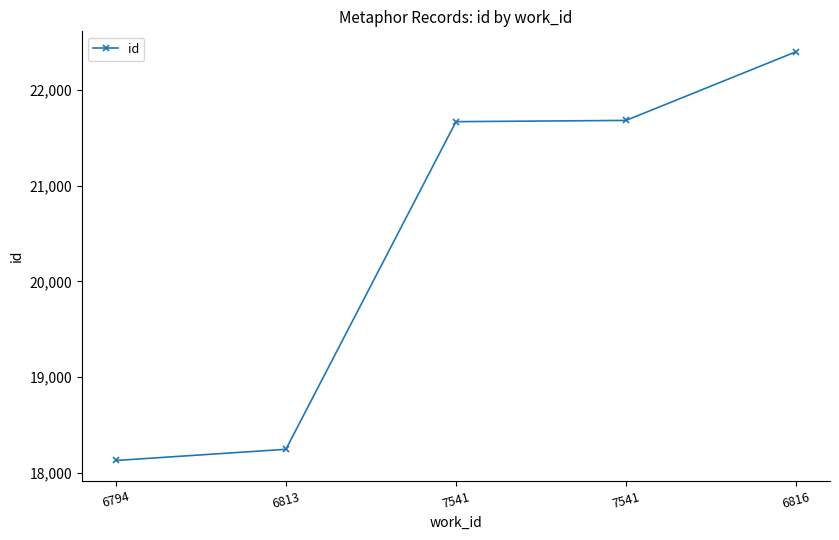

The value at 6794 is 18127. True or false?

True